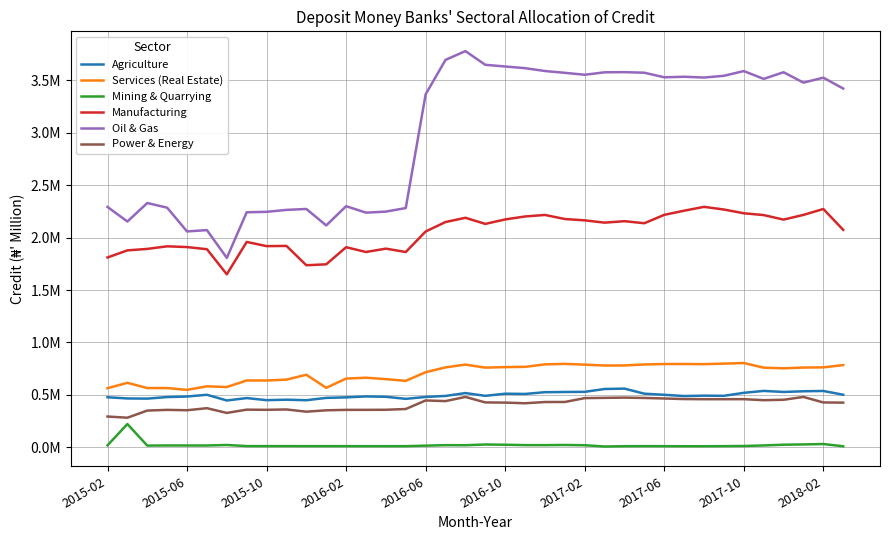

Does the chart display data point markers on the line(s)?

No